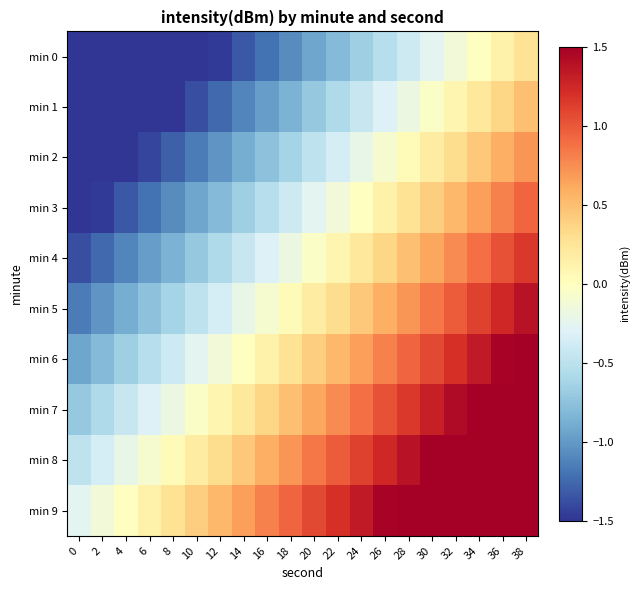

Which series has the largest total across all categories?

min 9